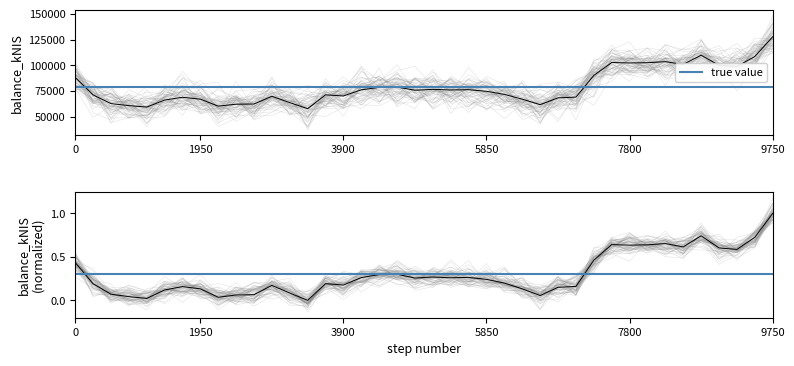

What is the value of the 13th point from the left?

63632.0